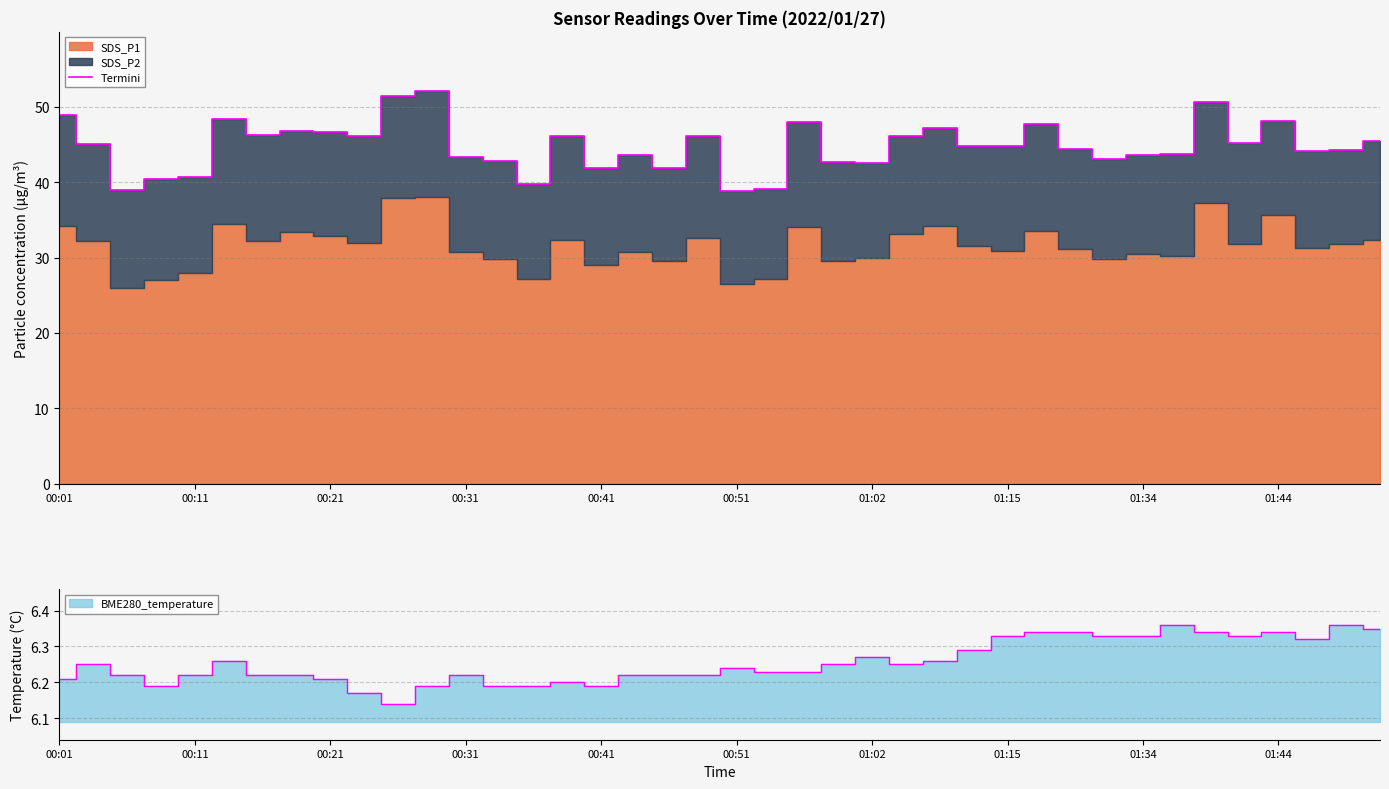

What is the sum of the values at 21 and 10?

90.6